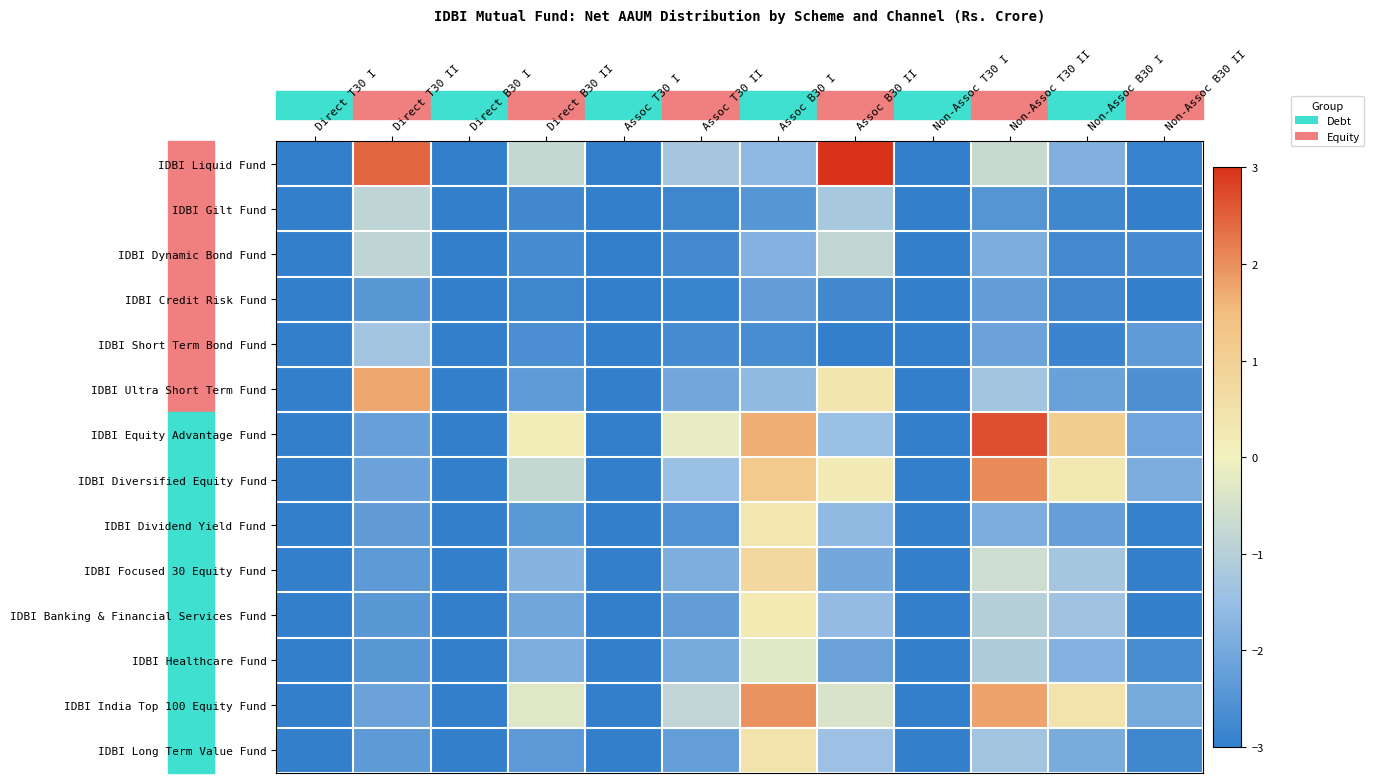

Rank the series by their maximum value, from highest to lowest.

IDBI Liquid Fund, IDBI Equity Advantage Fund, IDBI Diversified Equity Fund, IDBI India Top 100 Equity Fund, IDBI Ultra Short Term Fund, IDBI Focused 30 Equity Fund, IDBI Long Term Value Fund, IDBI Dividend Yield Fund, IDBI Banking & Financial Services Fund, IDBI Healthcare Fund, IDBI Dynamic Bond Fund, IDBI Gilt Fund, IDBI Short Term Bond Fund, IDBI Credit Risk Fund